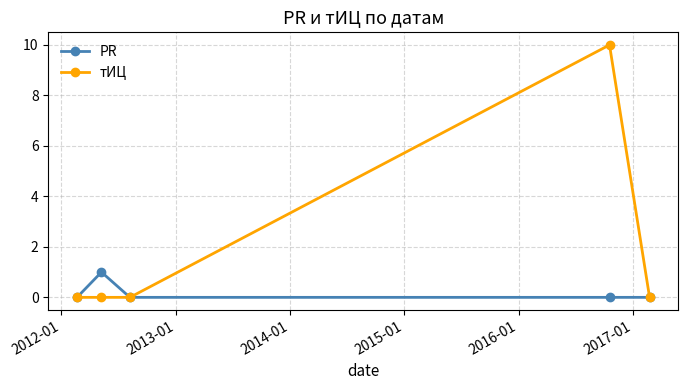

Which series has the largest total across all categories?

тИЦ